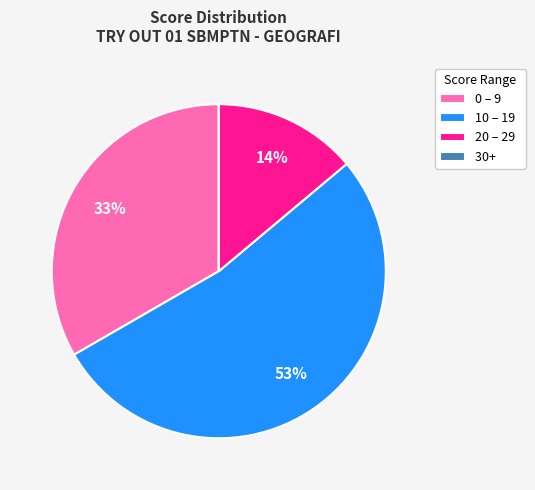

Is the sum of 20 – 29 and 0 – 9 greater than half?

No